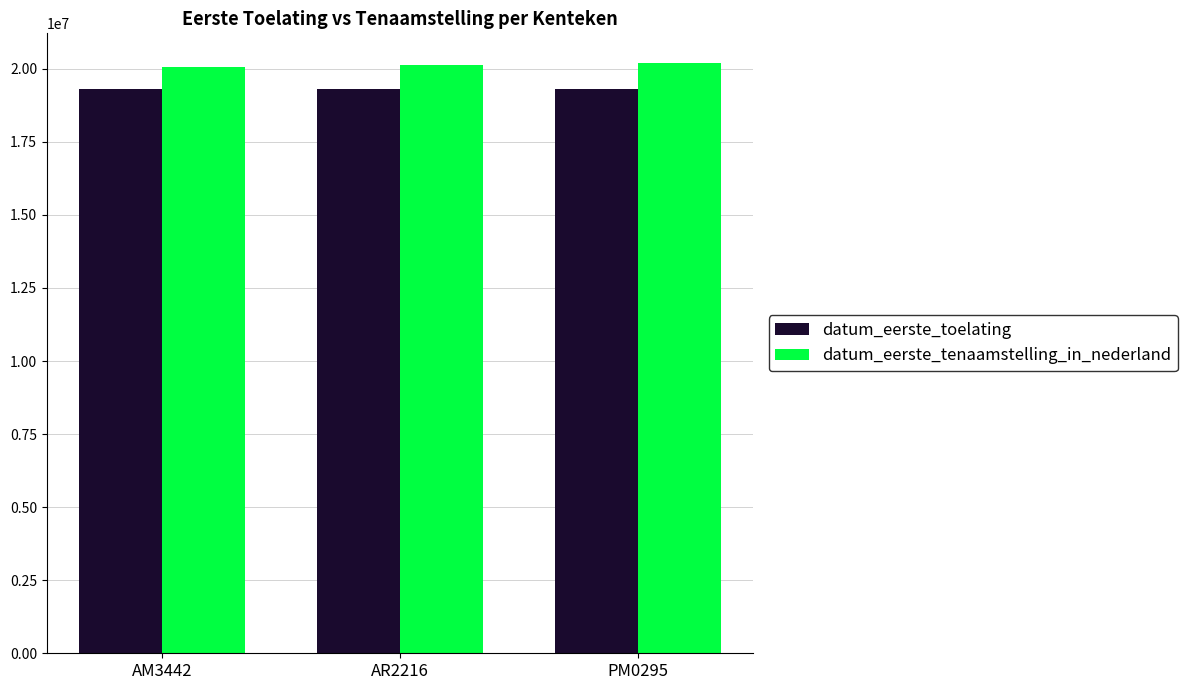

What is the label of the 3rd bar from the left?

PM0295